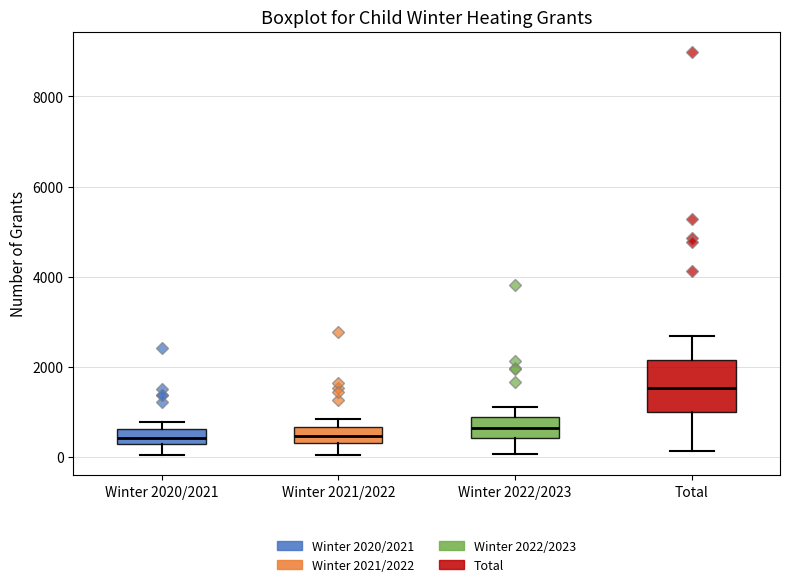

Where does the upper whisker of the box for Winter 2022/2023 end on the y-axis? The values are not printed on the chart, so give them approximately, as read against the axis.

1000